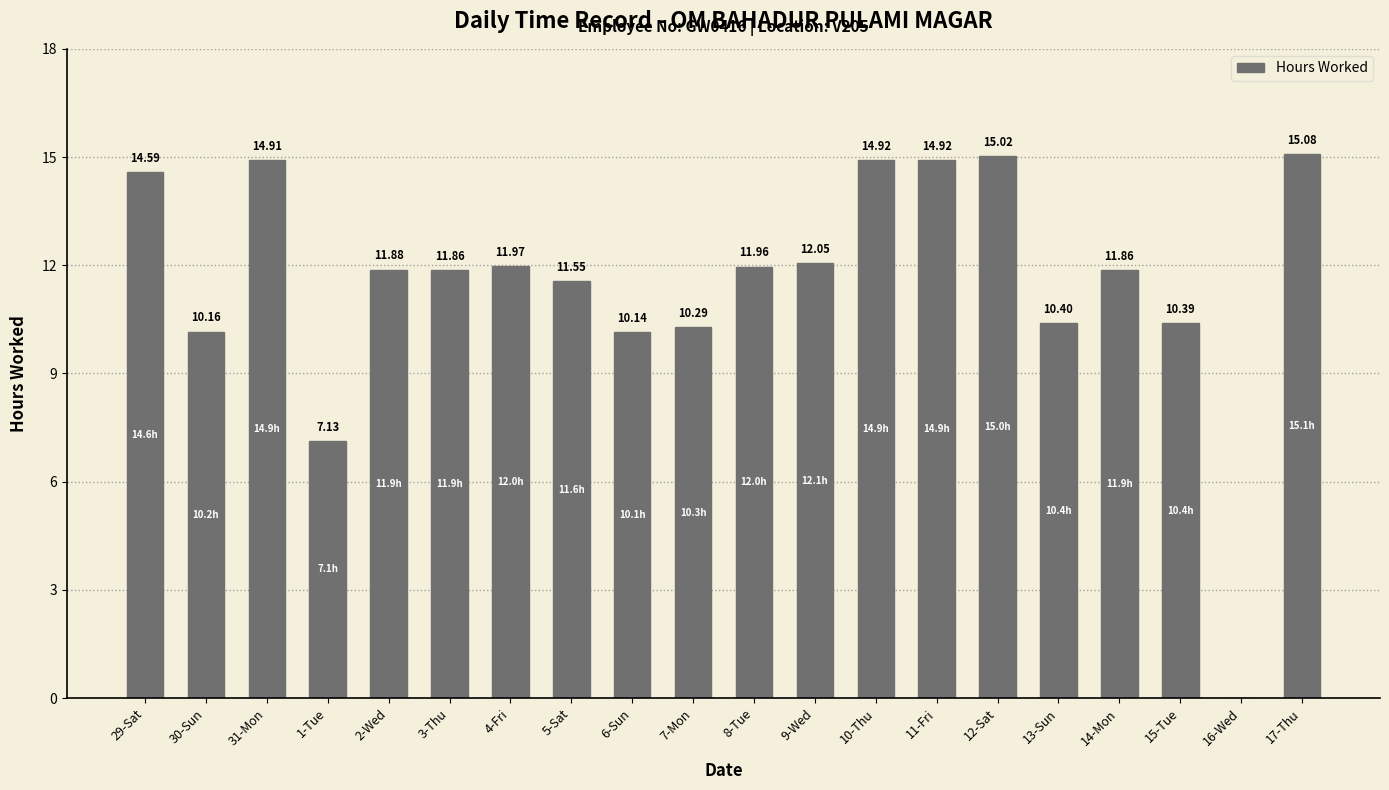

Reading left to right, what are all the values shown in this chart?

29-Sat=14.6	30-Sun=10.2	31-Mon=14.9	1-Tue=7.1	2-Wed=11.9	3-Thu=11.9	4-Fri=12.0	5-Sat=11.6	6-Sun=10.1	7-Mon=10.3	8-Tue=12.0	9-Wed=12.1	10-Thu=14.9	11-Fri=14.9	12-Sat=15.0	13-Sun=10.4	14-Mon=11.9	15-Tue=10.4	16-Wed=0.0	17-Thu=15.1